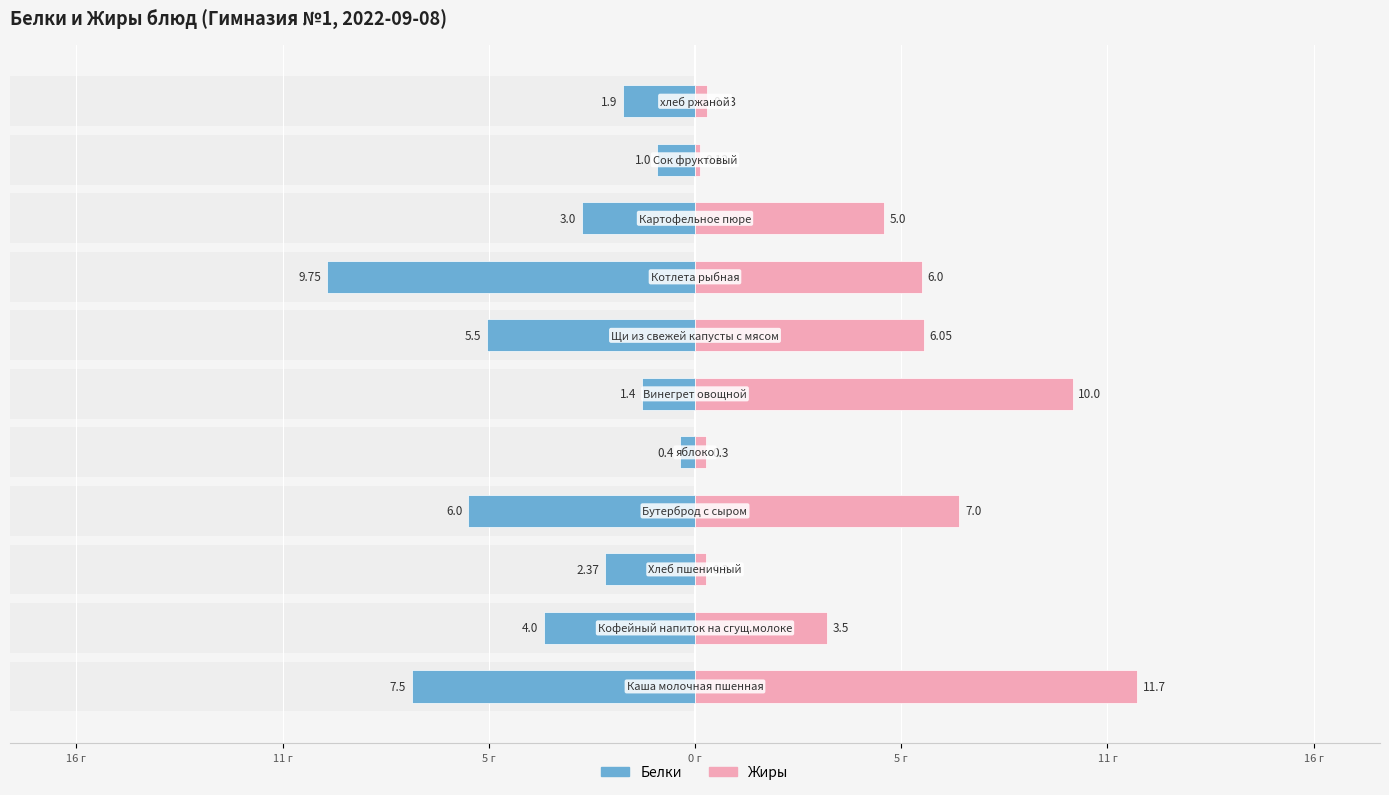

How many bars are there in total?

22